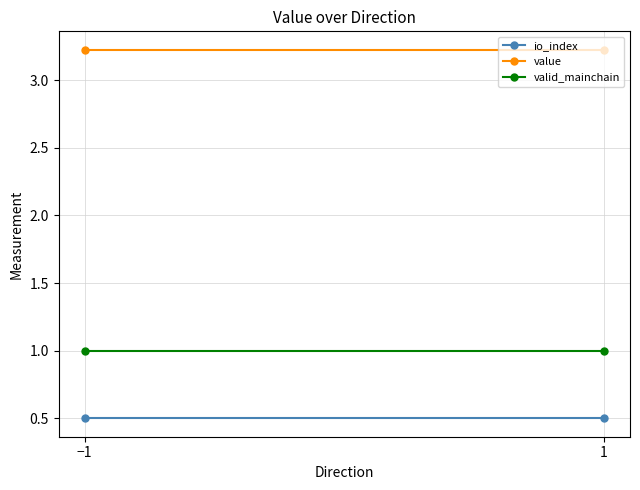

True or false: value has a value of 0.9 at 1.

False